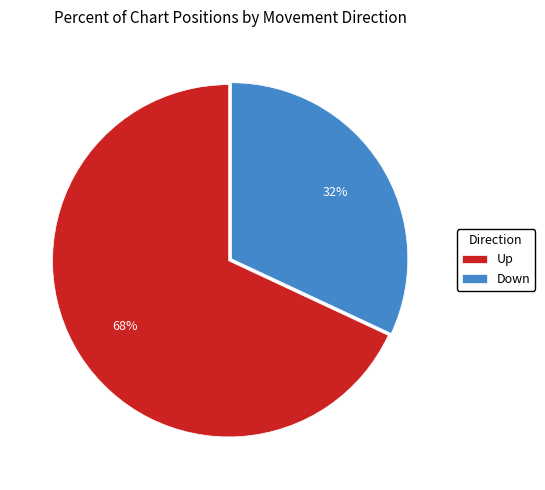

To the nearest percent, what portion does Down represent?

32%